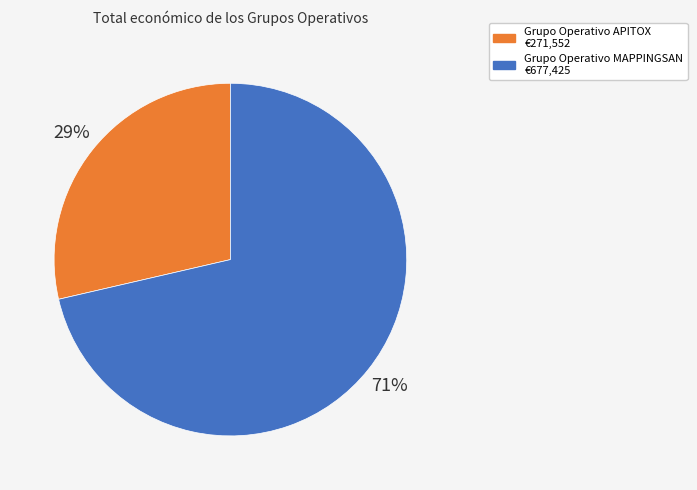

Between Grupo Operativo APITOX and Grupo Operativo MAPPINGSAN, which is larger?

Grupo Operativo MAPPINGSAN